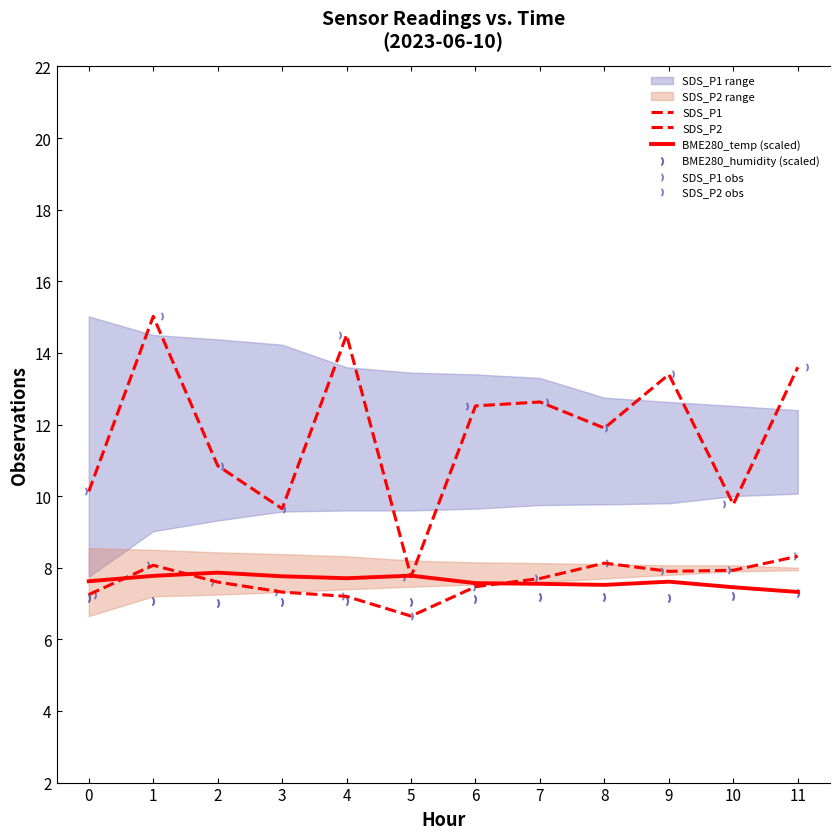

Which series contains the lowest Y value?

SDS_P2